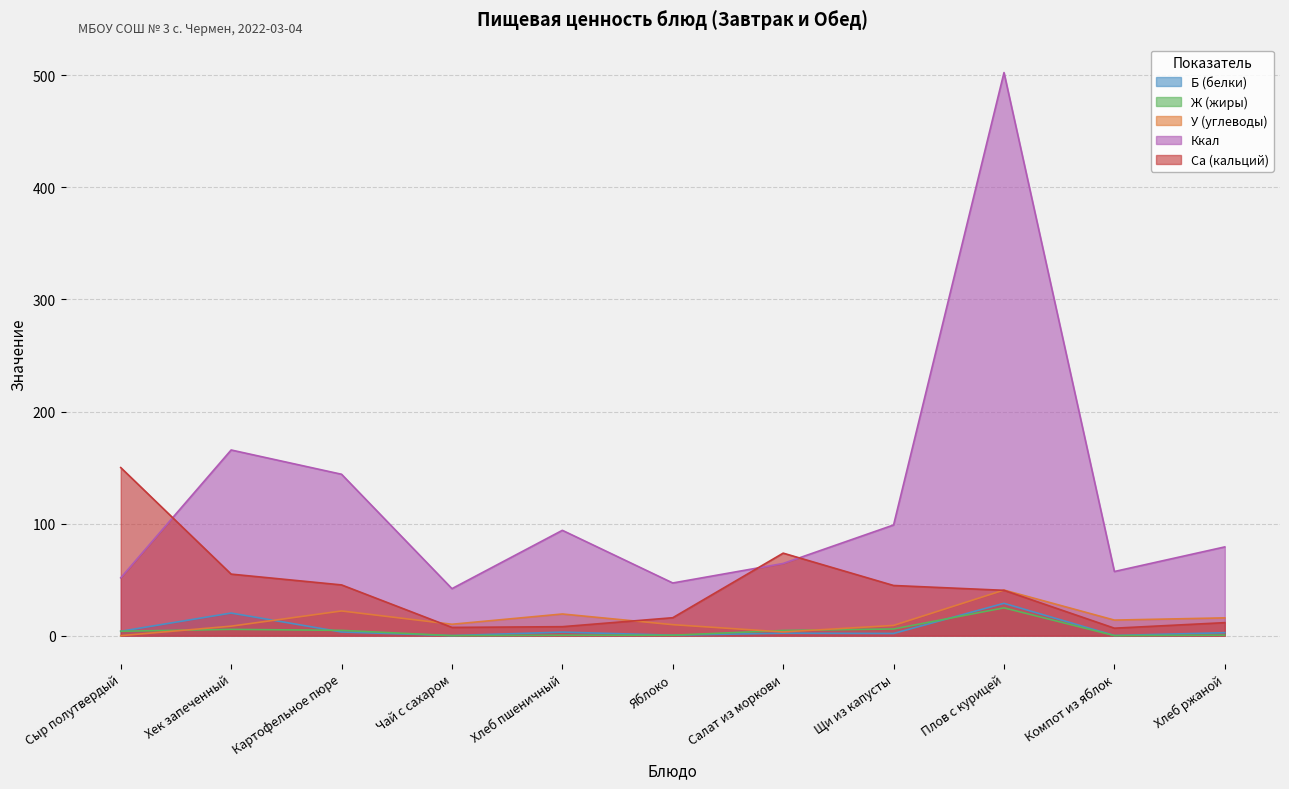

True or false: Ккал and Ж (жиры) cross at least once.

False